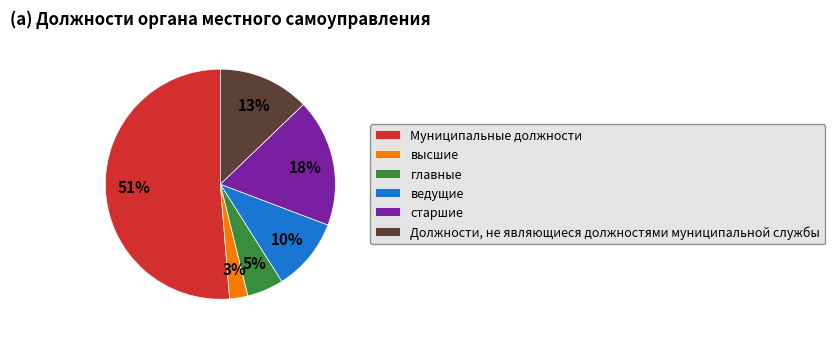

To the nearest percent, what is the combined percentage of главные and Должности, не являющиеся должностями муниципальной службы?

18%